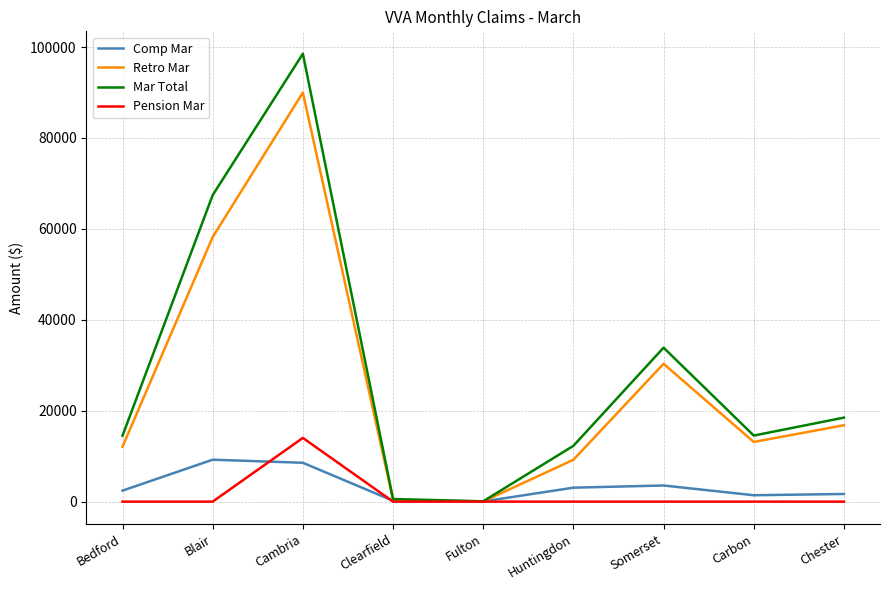

What are all the series names shown in the legend?

Comp Mar, Retro Mar, Mar Total, Pension Mar